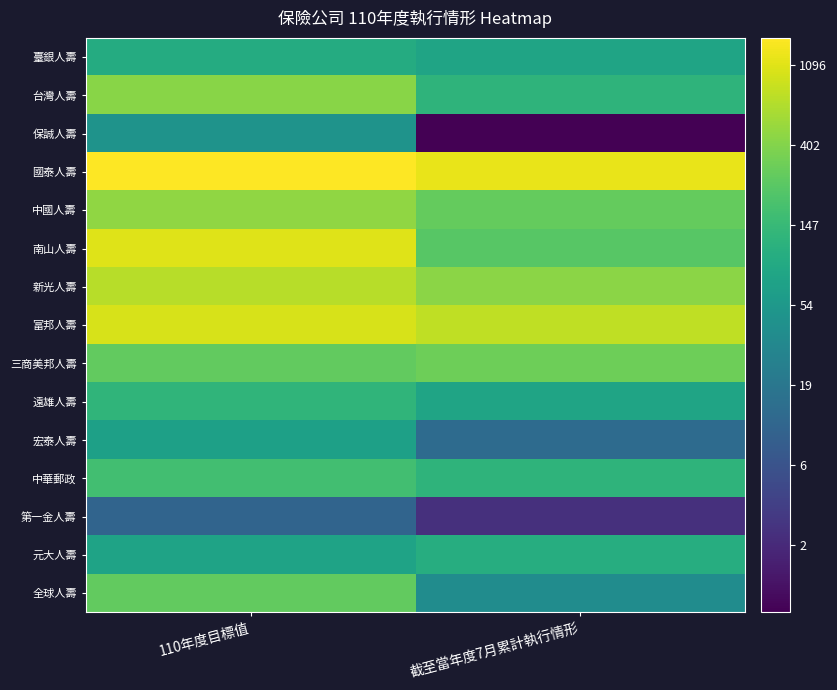

What is the minimum value shown in the chart?

0.2